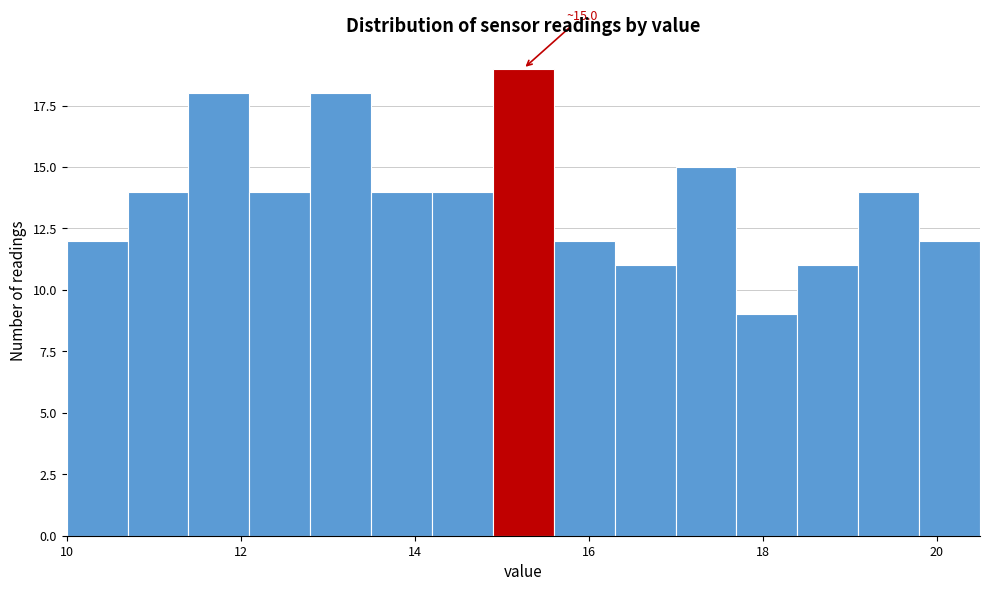

Read against the x-axis, roughly where is the centre of the tallest bar?

15.2